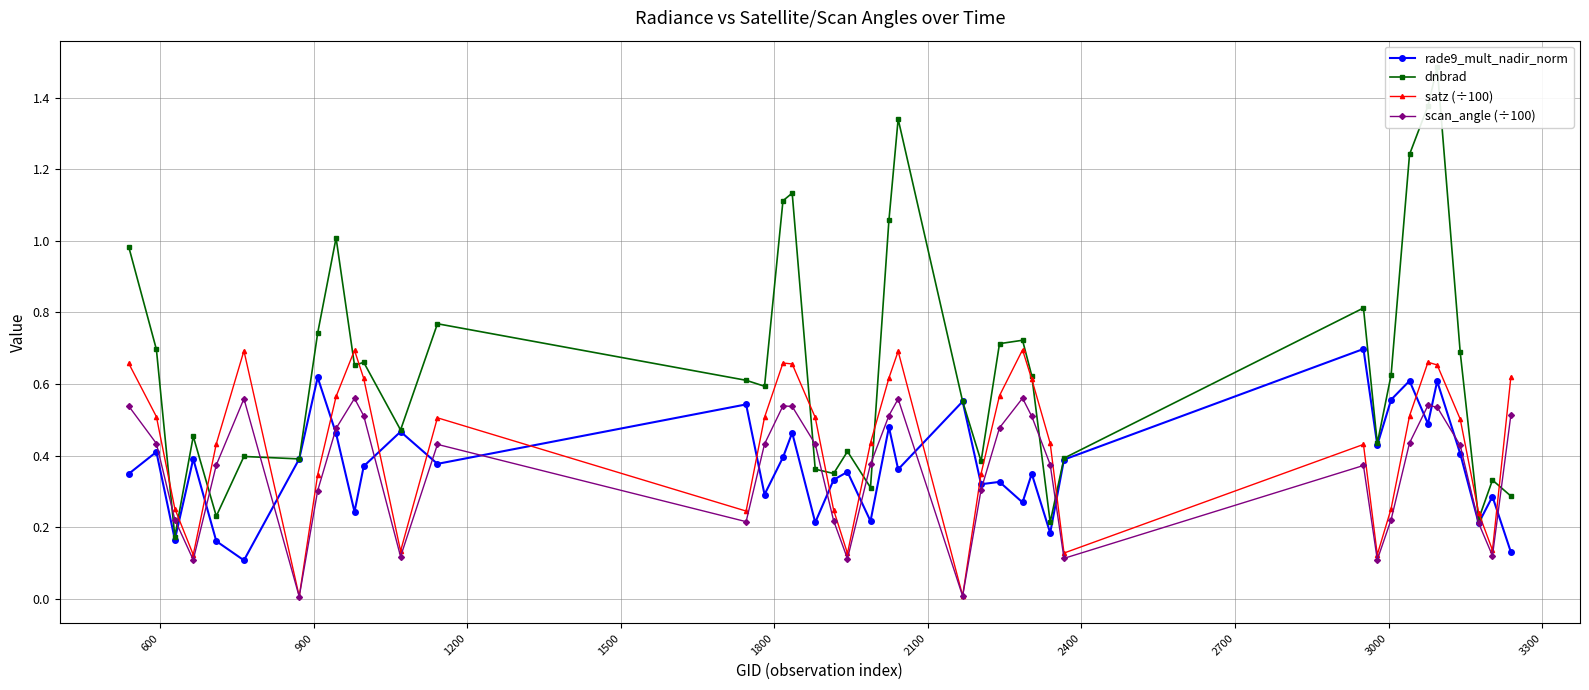

At how many categories does at least one series exceed 0?

40